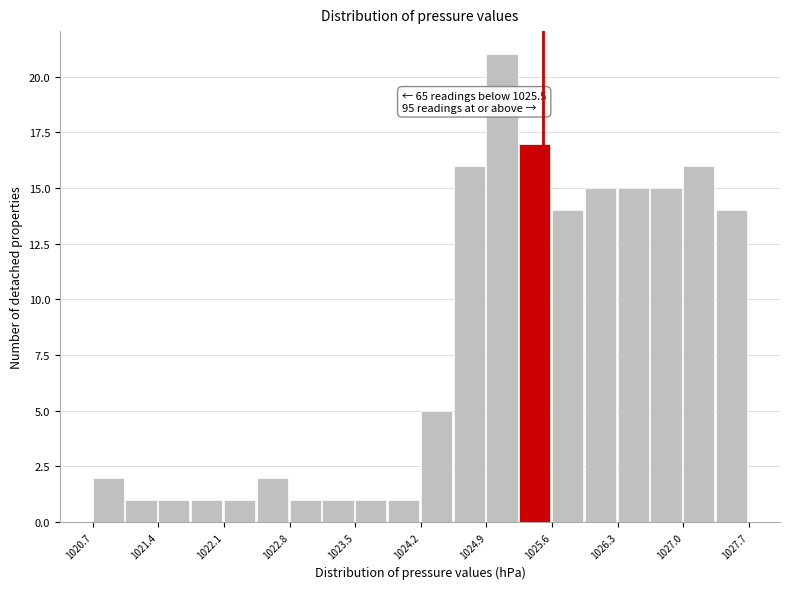

Read against the x-axis, roughly where is the centre of the tallest bar?

1025.1